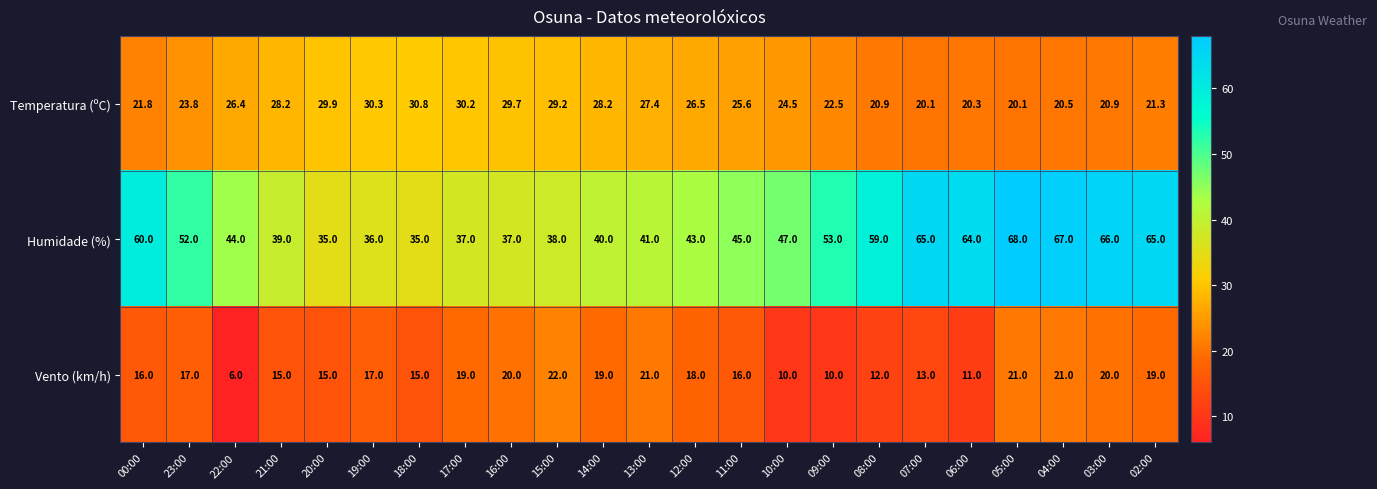

What is the total value across all series at 18:00?

80.8